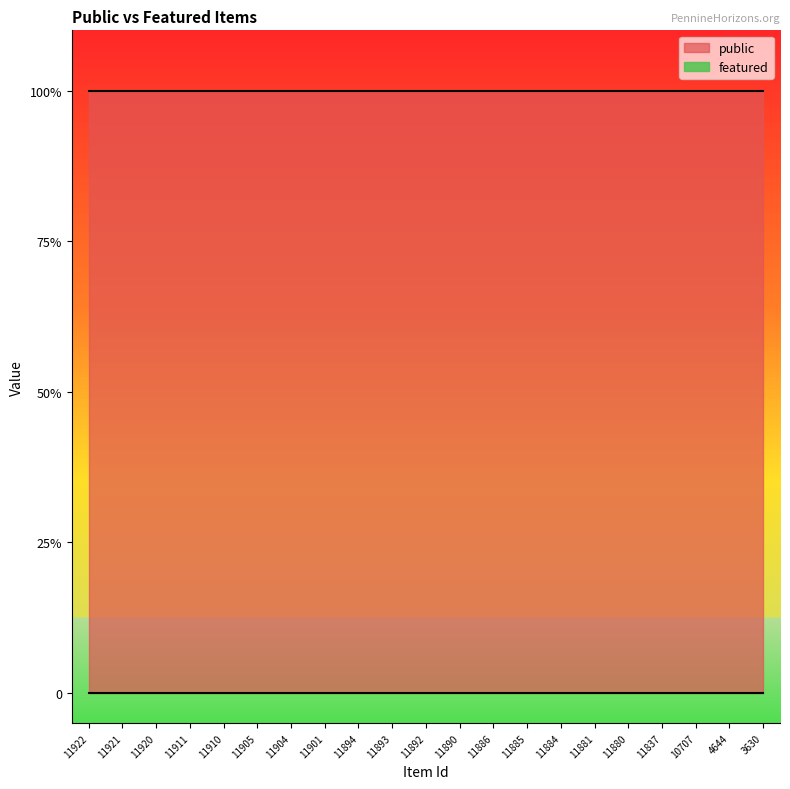

Which category has the lowest value in the public series?

11922